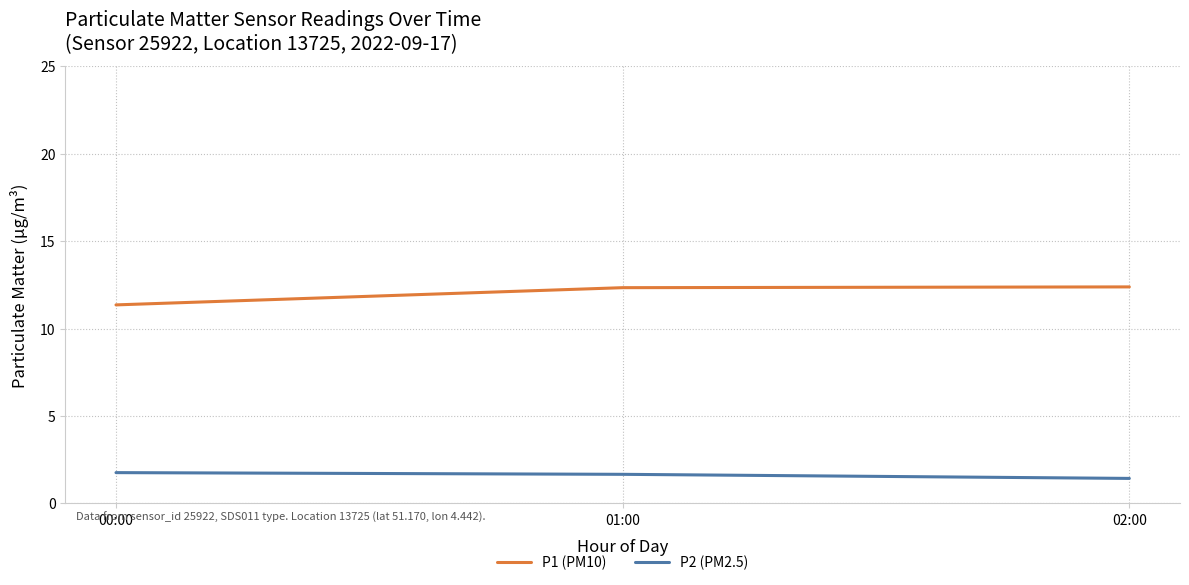

At which label does P2 (PM2.5) reach its minimum?

02:00